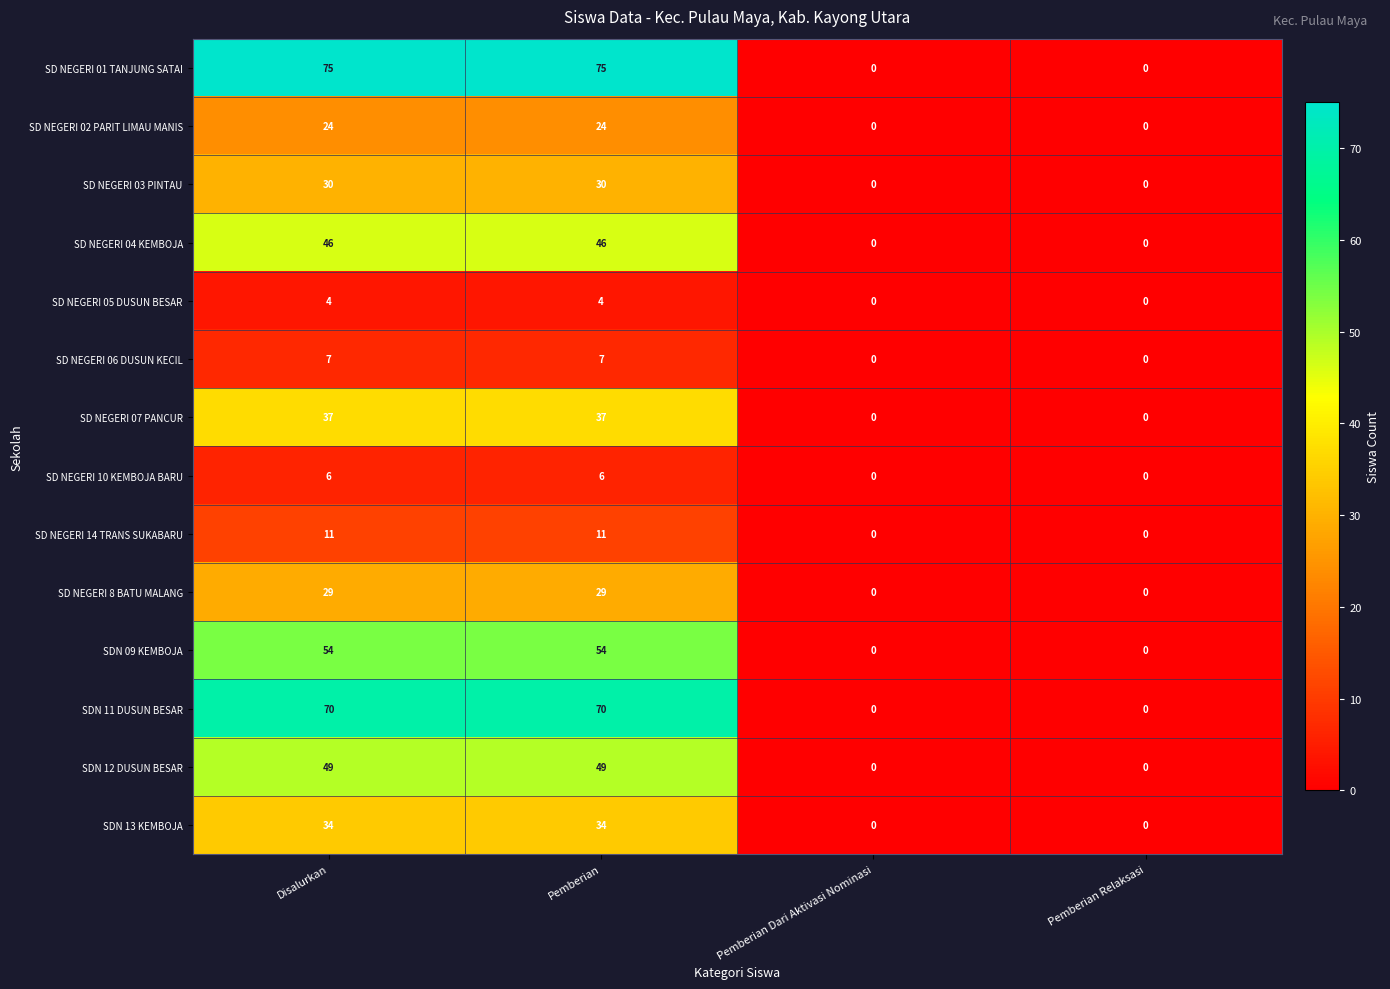

What is the maximum value shown in the chart?

75